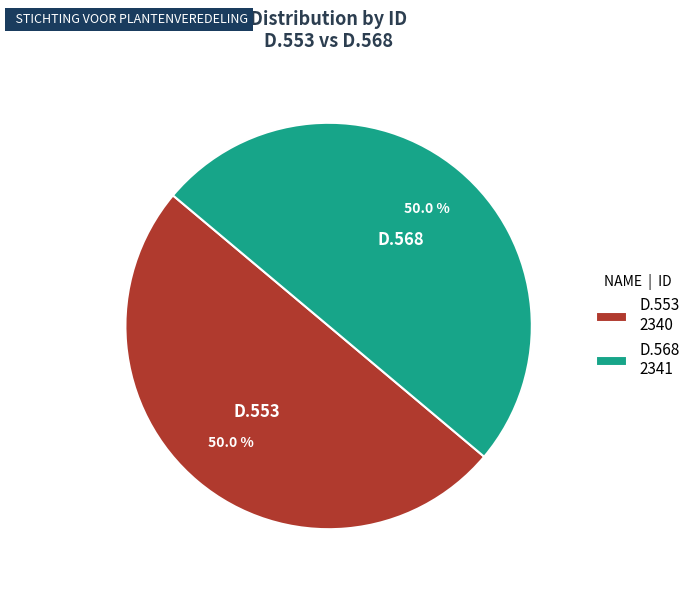

Do D.553 2340 and D.568 2341 together represent more than half of the pie?

Yes